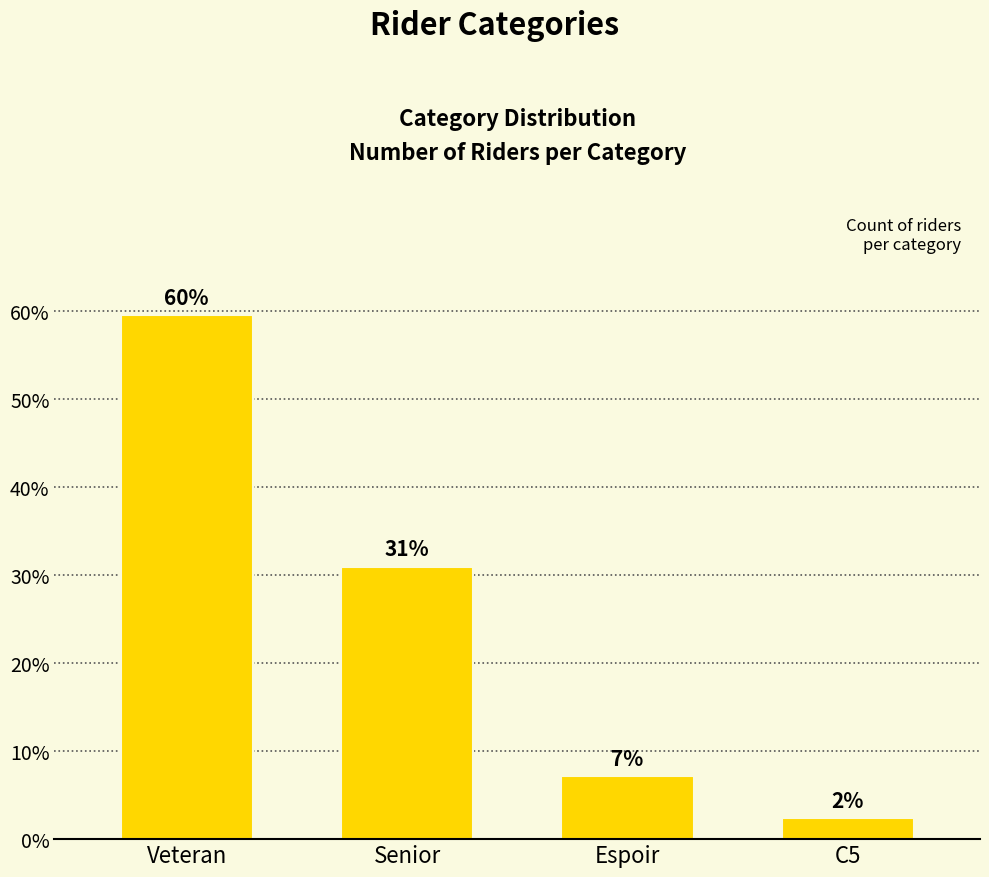

Reading right to left, extract all data points from this chart.

C5=2.4	Espoir=7.1	Senior=31.0	Veteran=59.5